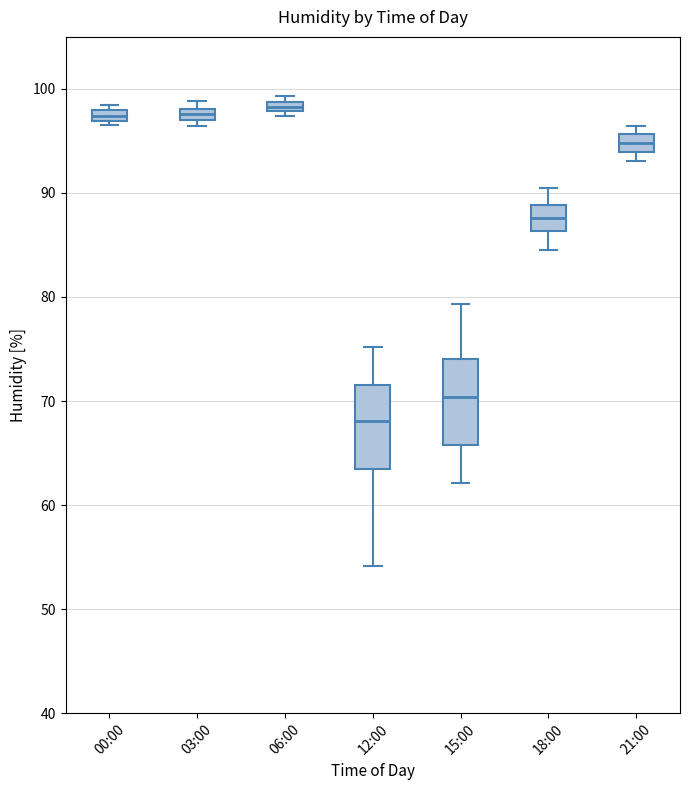

Where does the lower whisker of the box for 15:00 end on the y-axis? The values are not printed on the chart, so give them approximately, as read against the axis.

62